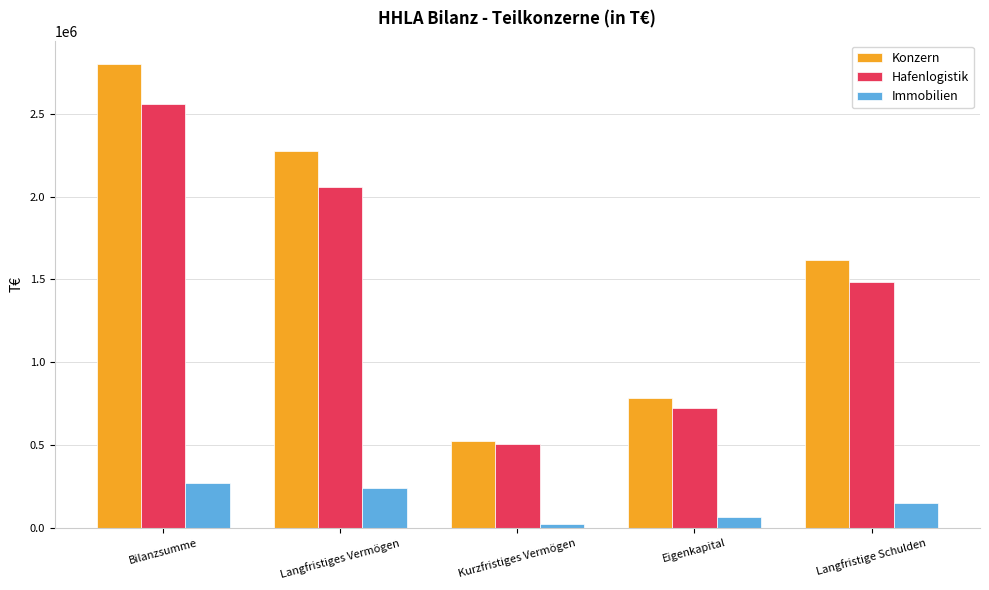

What position from the left is Bilanzsumme?

1